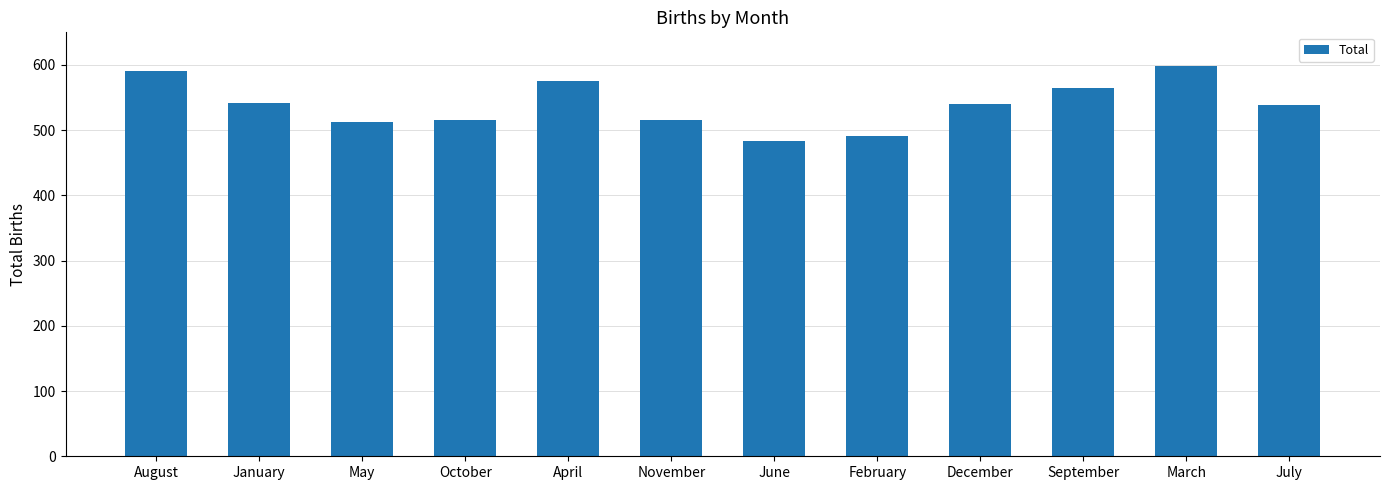

At which category does the chart reach its peak across all series?

March